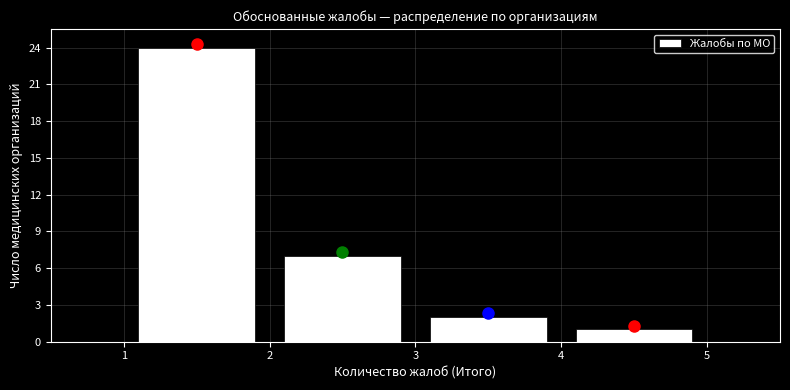

Reading left to right, transcribe this chart: for each bar, give the range it covers on the x-axis and its height. The values are not printed on the chart, so give them approximately, as read against the axis.

1 to 2: 24
2 to 3: 7
3 to 4: 2
4 to 5: 1